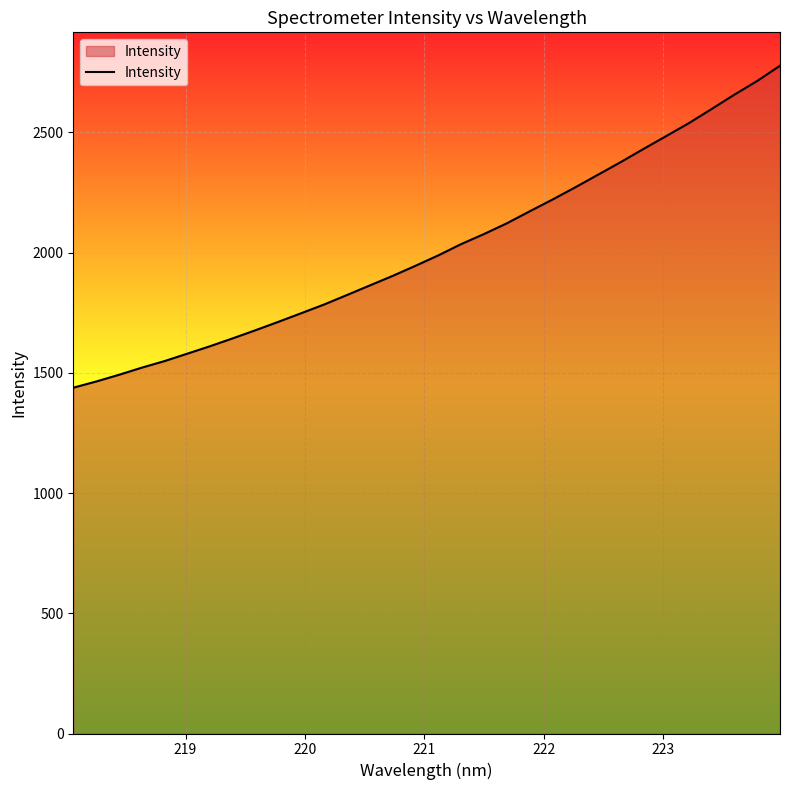

What is the difference between the maximum and minimum values?

1338.9